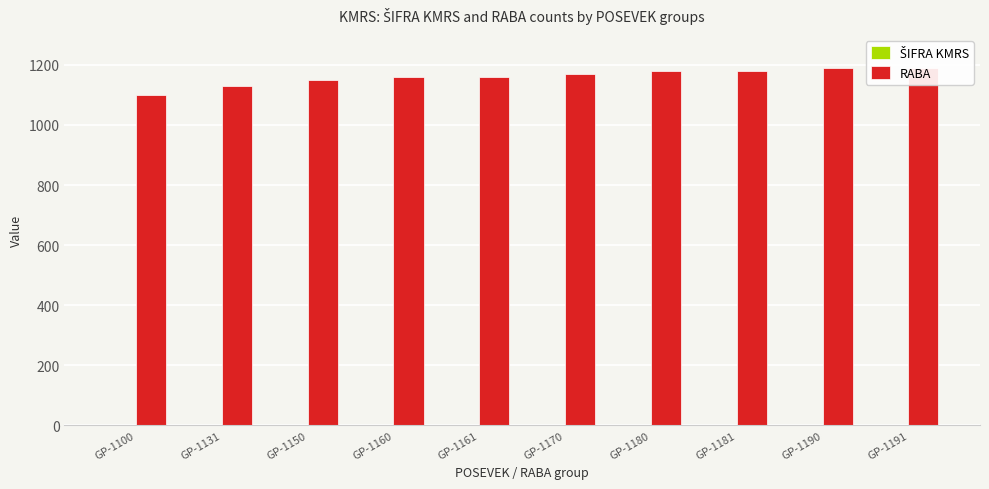

What is the total value across all series at GP-1131?

1131